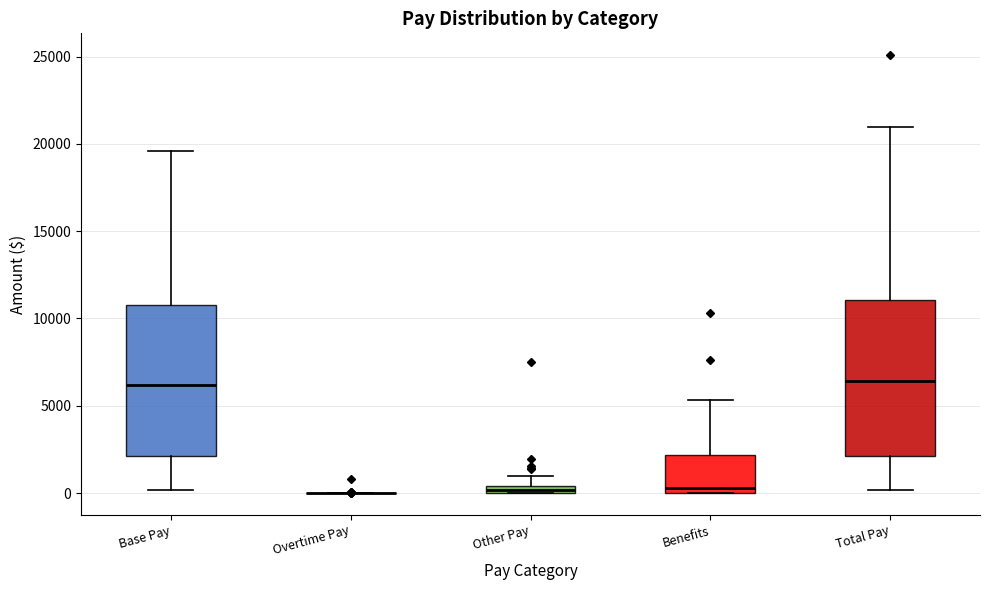

Where is the upper edge of the box for Benefits on the y-axis? The values are not printed on the chart, so give them approximately, as read against the axis.

2000